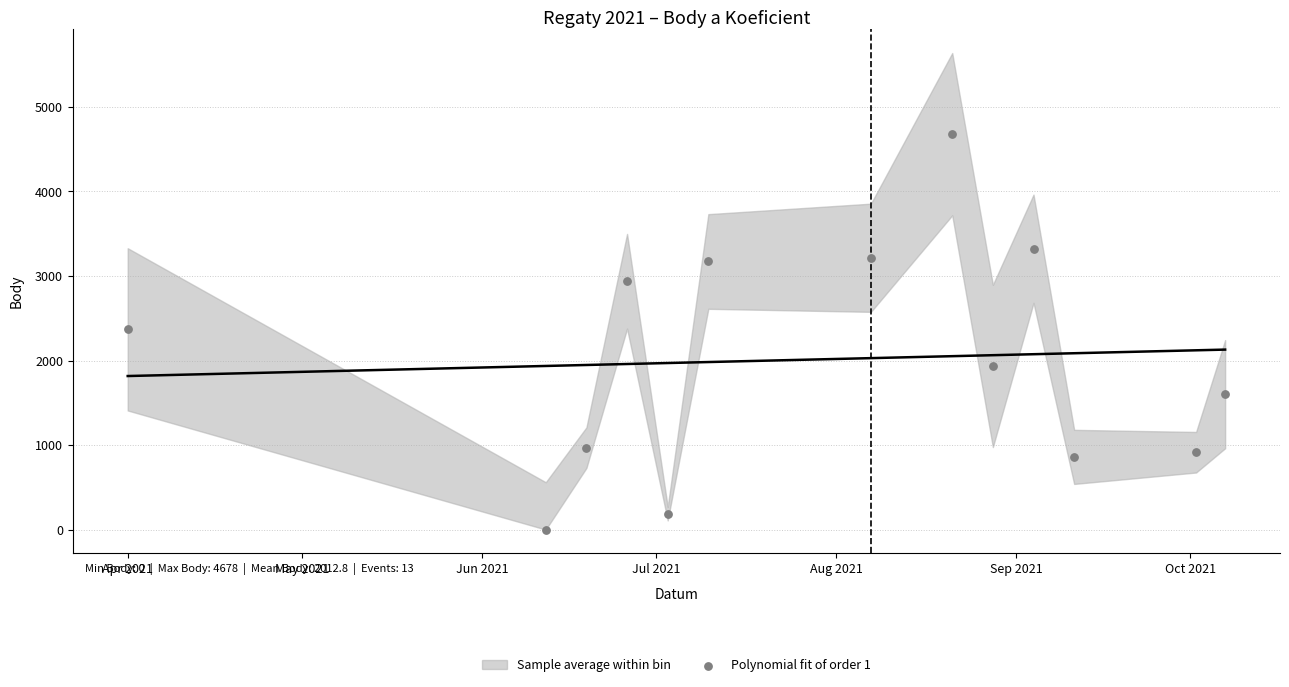

What is the range of Y values (max minus min)?

4678